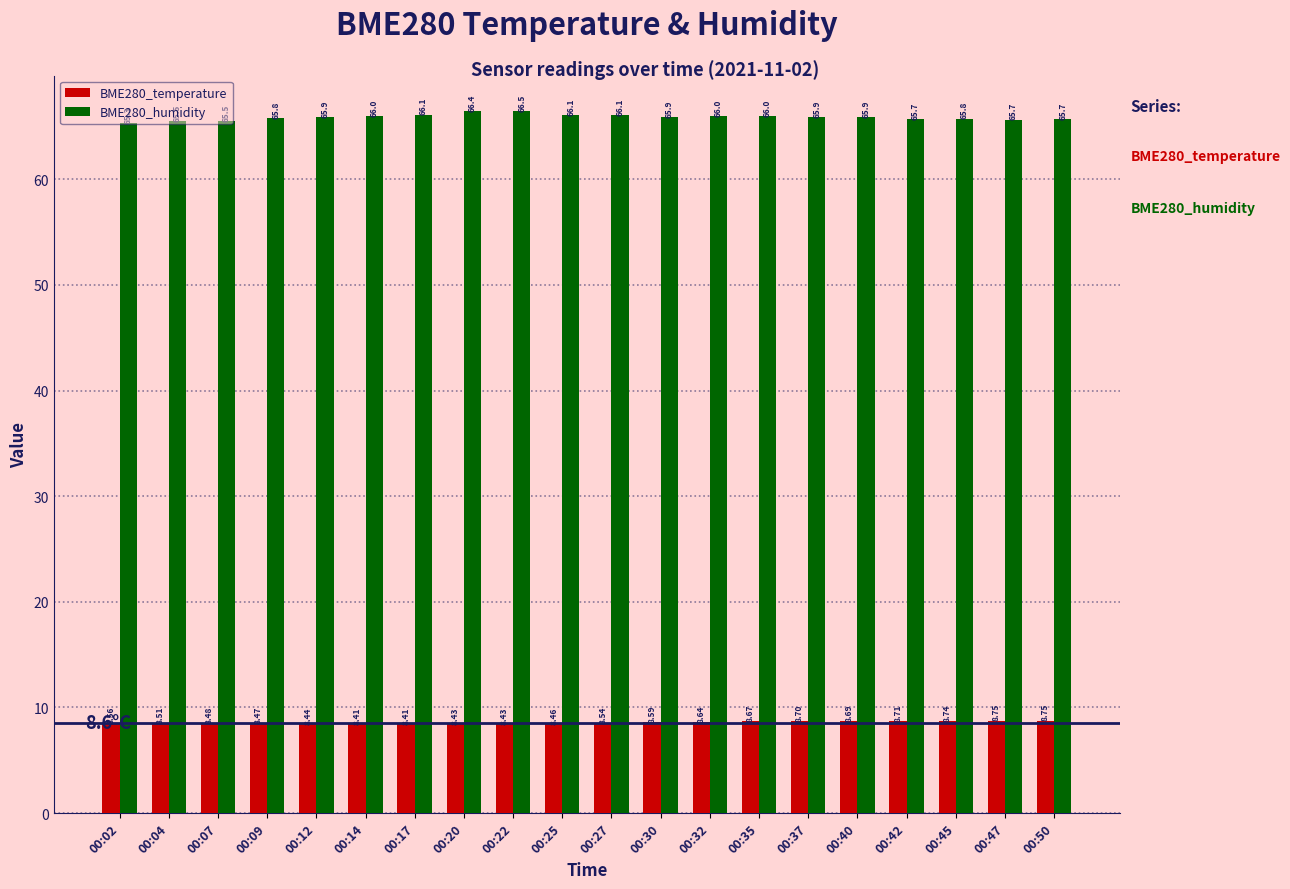

Which series has the largest total across all categories?

BME280_humidity